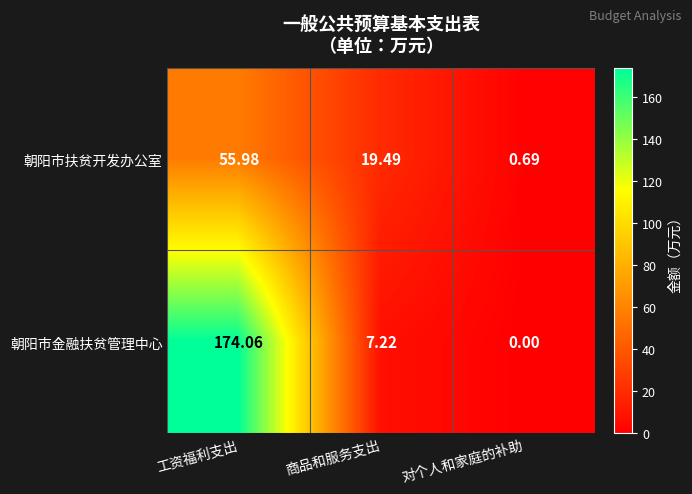

How many data points does each series have?

3